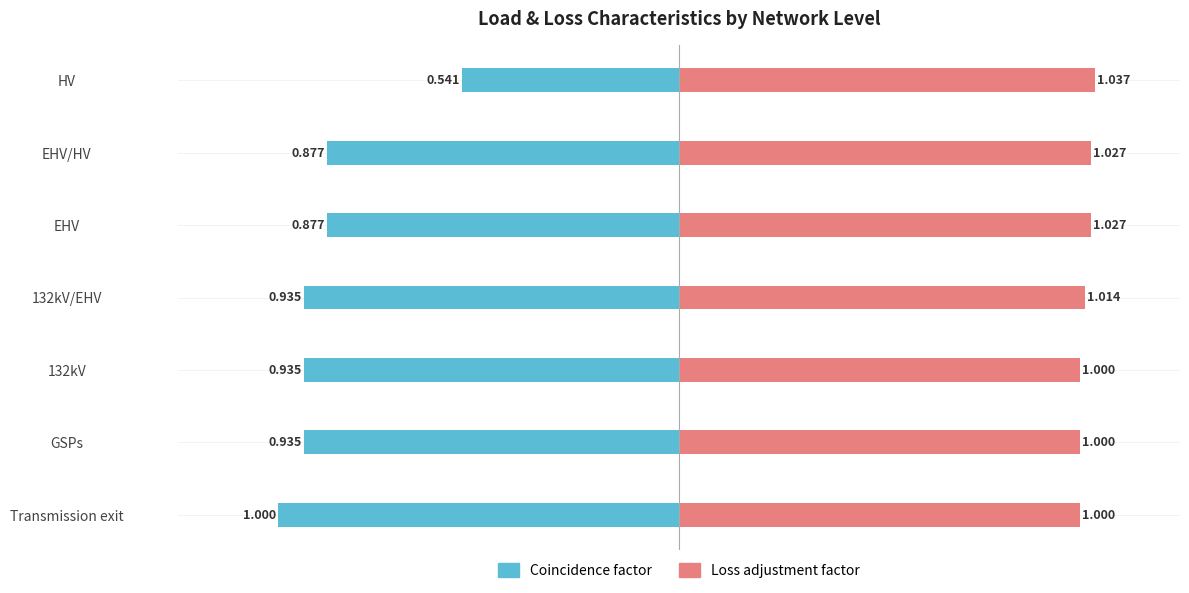

At how many categories does at least one series exceed 0?

7